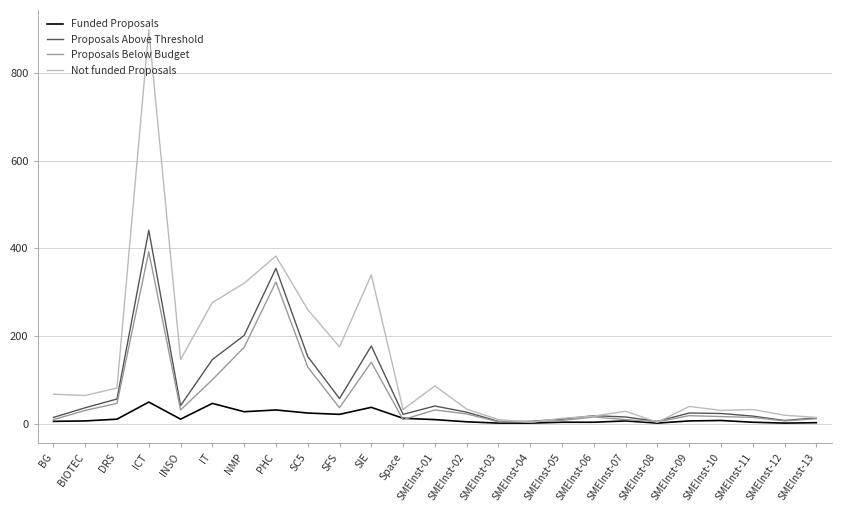

Which series has the largest range (max minus min)?

Not funded Proposals